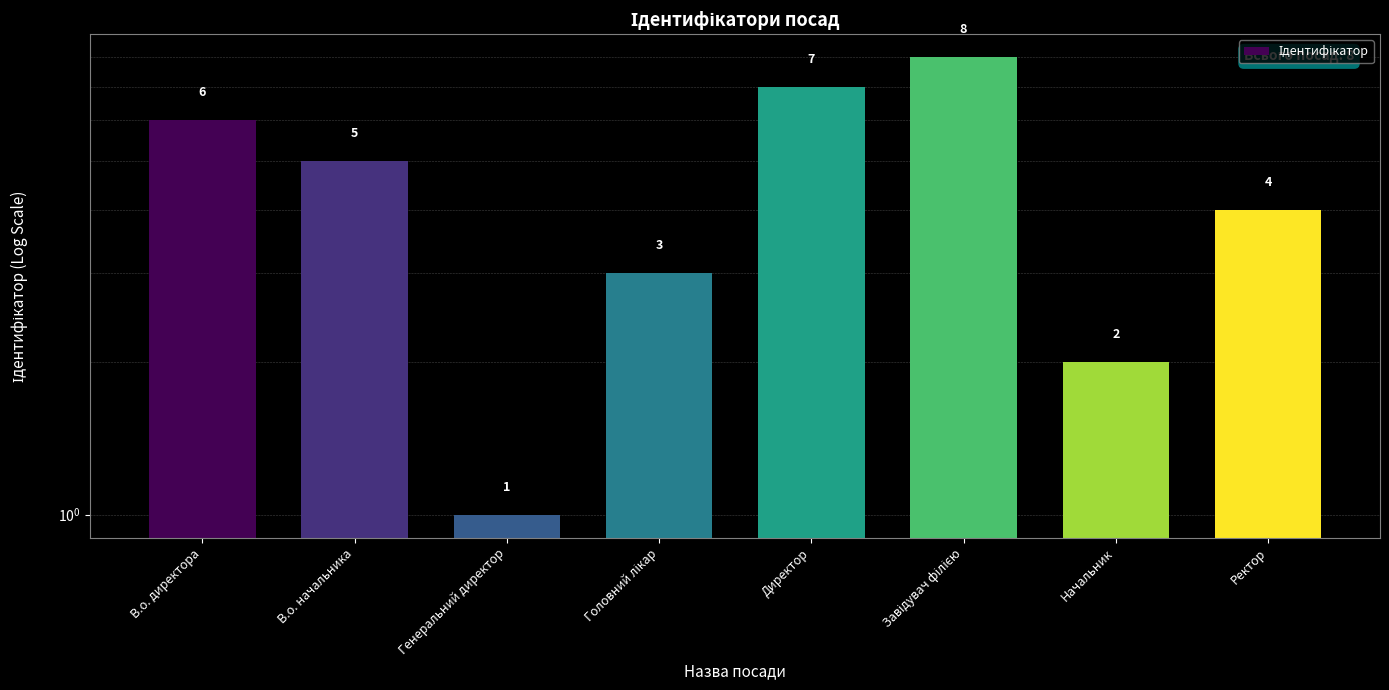

What is the greatest value displayed?

8